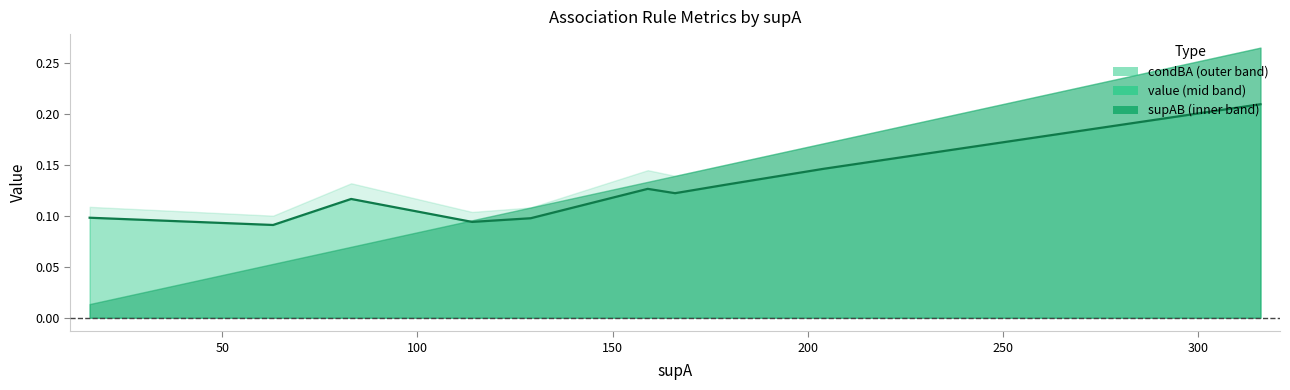

Between 150 and 50, which is larger?

150